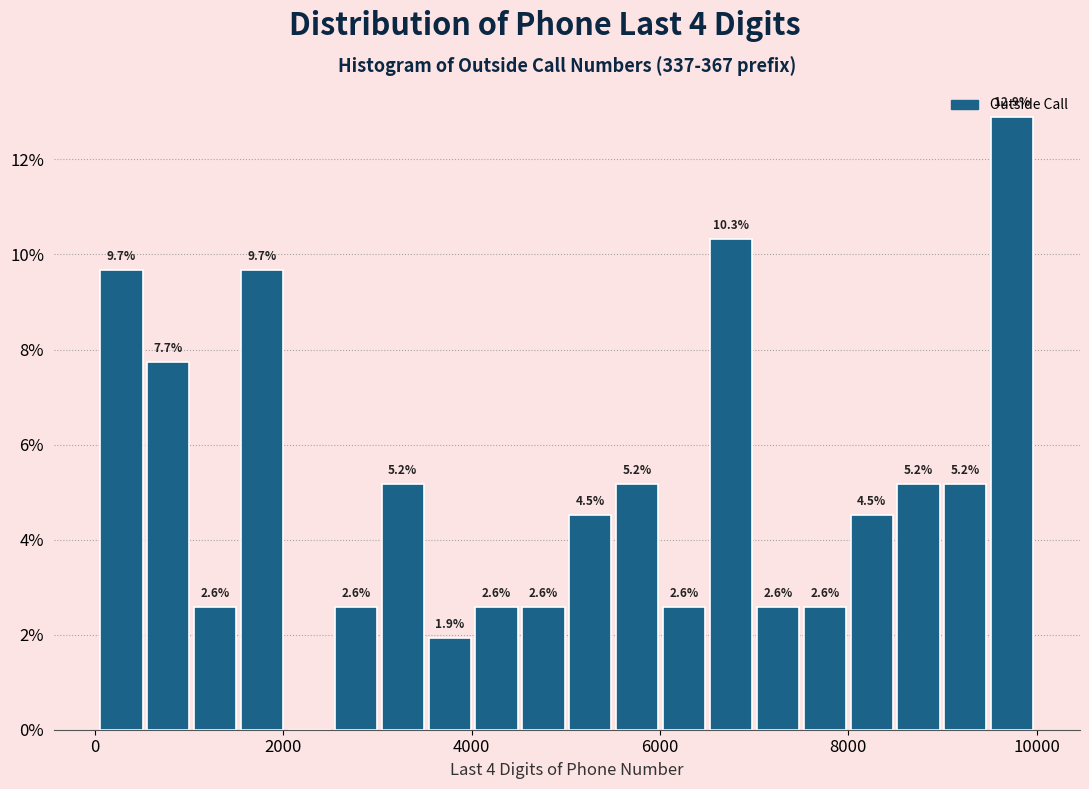

Read against the x-axis, roughly where is the centre of the tallest bar?

9800